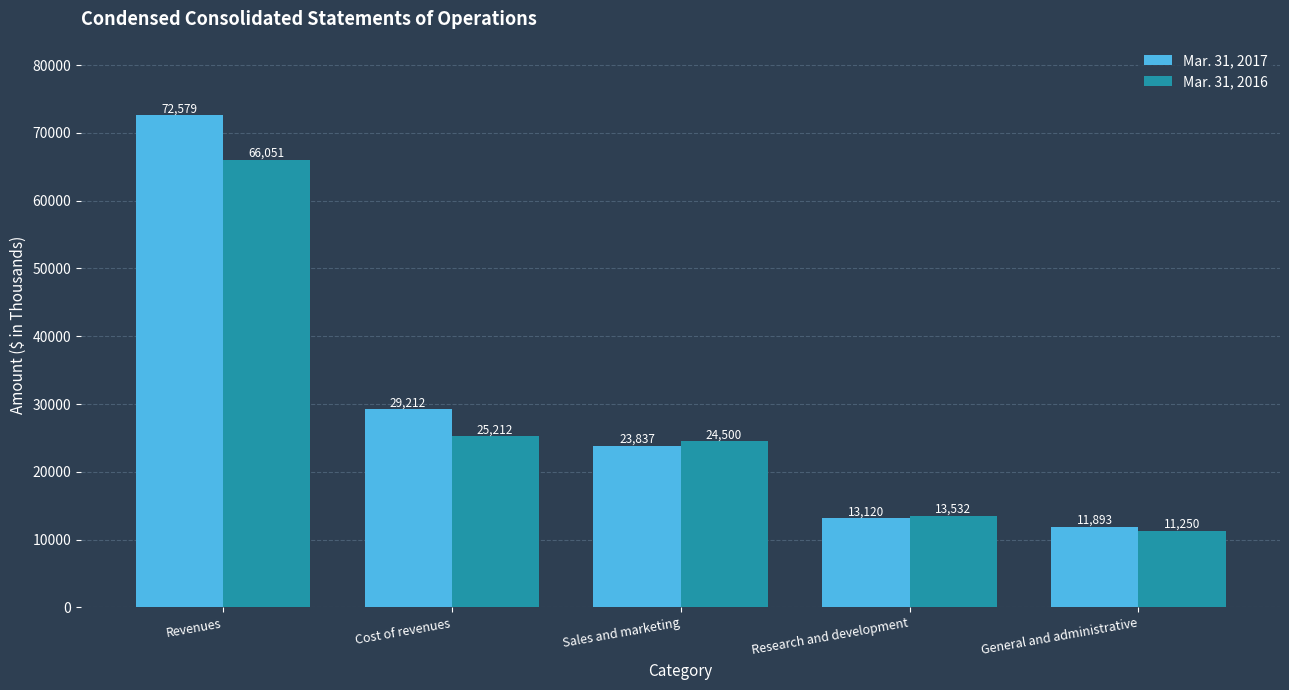

Rank the series by their average value, from lowest to highest.

Mar. 31, 2016, Mar. 31, 2017